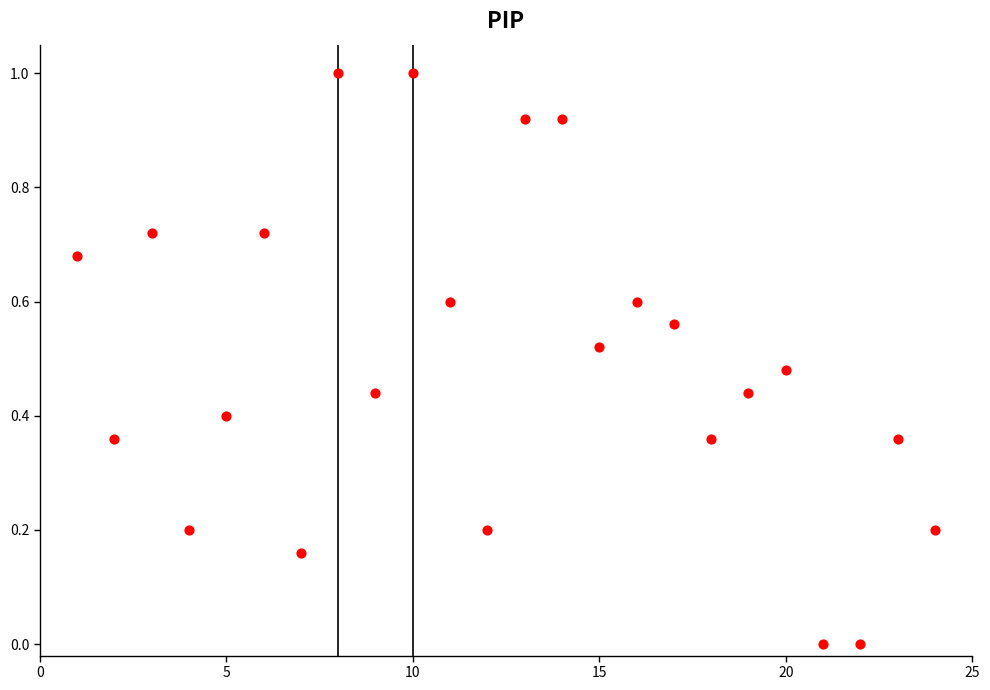

What is the range of Y values (max minus min)?

1.0